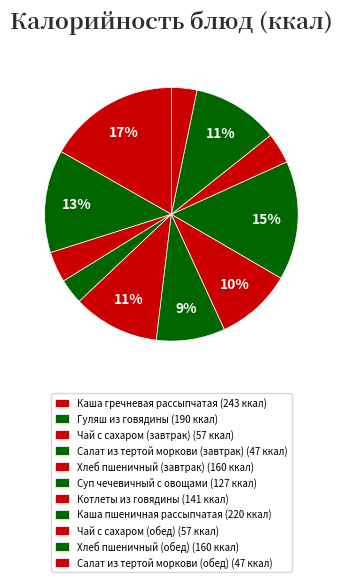

Does Каша пшеничная рассыпчатая represent more than half of the total?

No